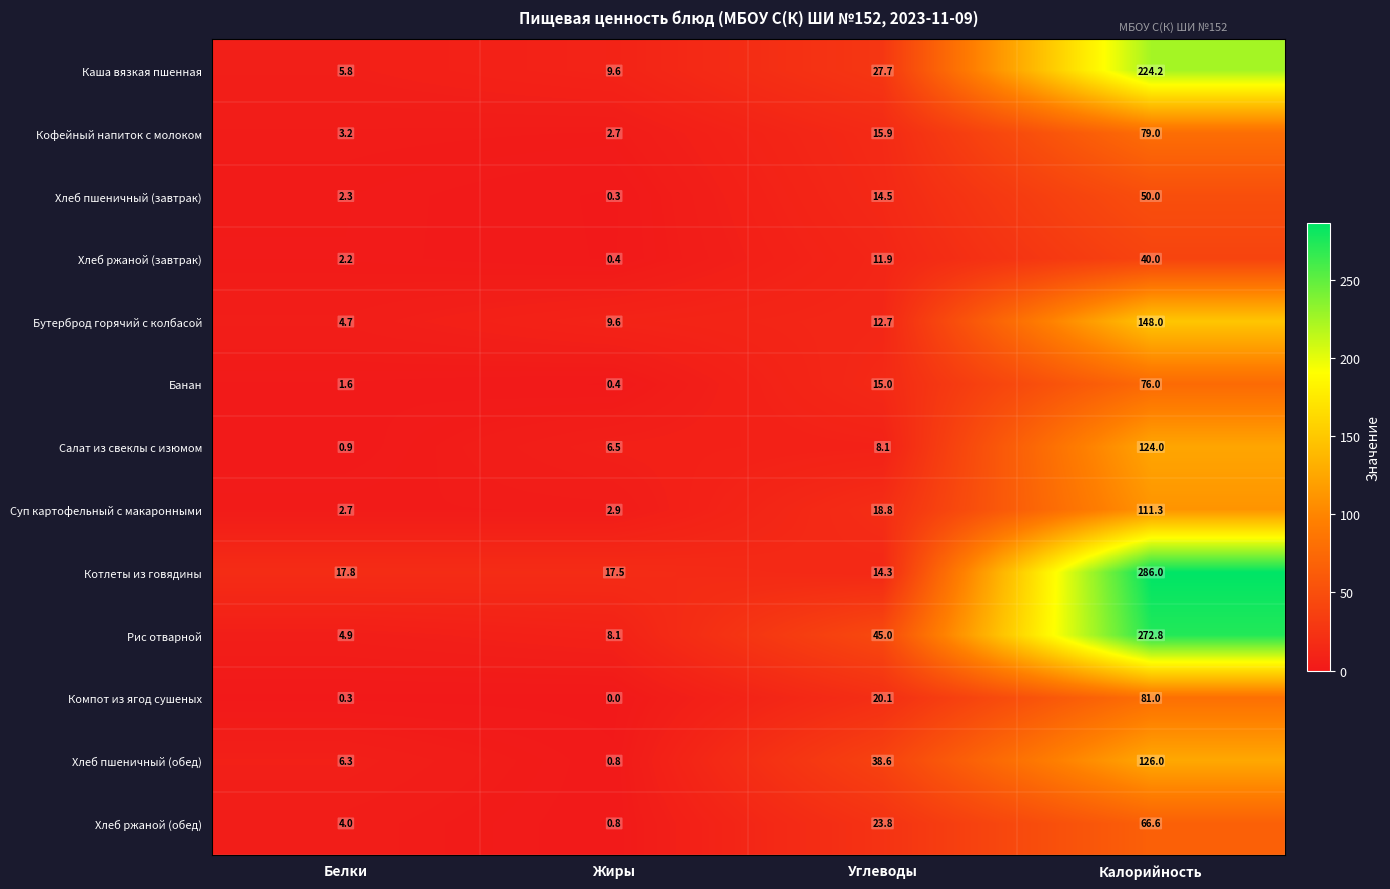

Which series changed the most between Углеводы and Калорийность?

Котлеты из говядины